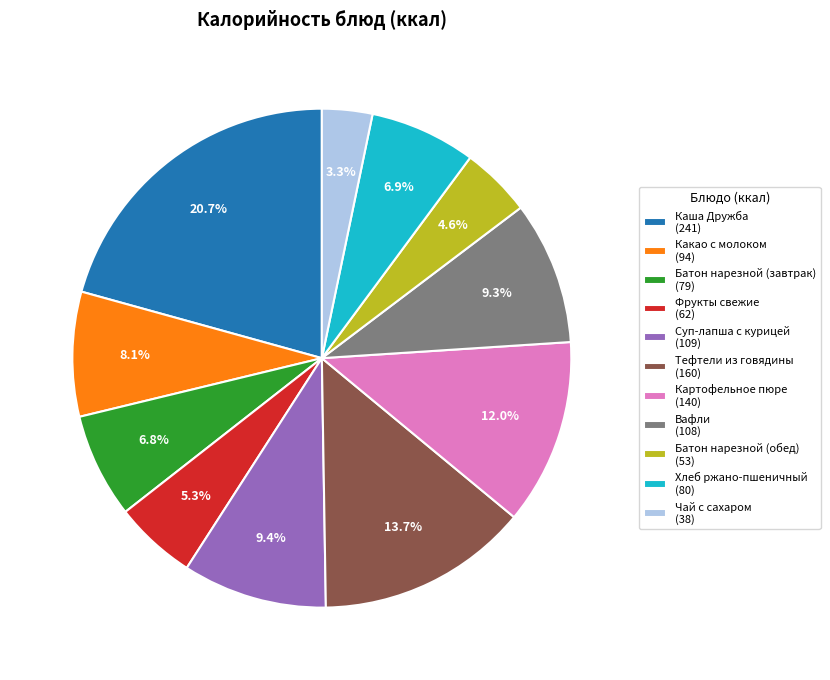

What is the smallest slice in the pie chart?

Чай с сахаром